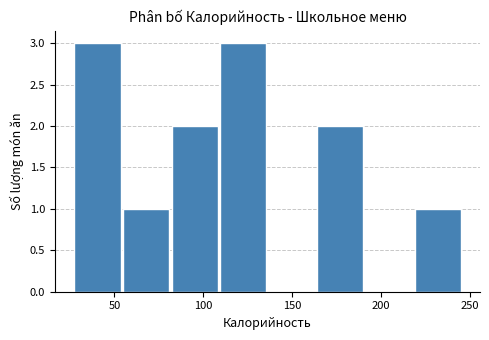

How tall is the bar that spans 25 to 55 on the x-axis? Neither the bar edges nor the heights are printed on the chart, so give them approximately, as read against the axes.

3